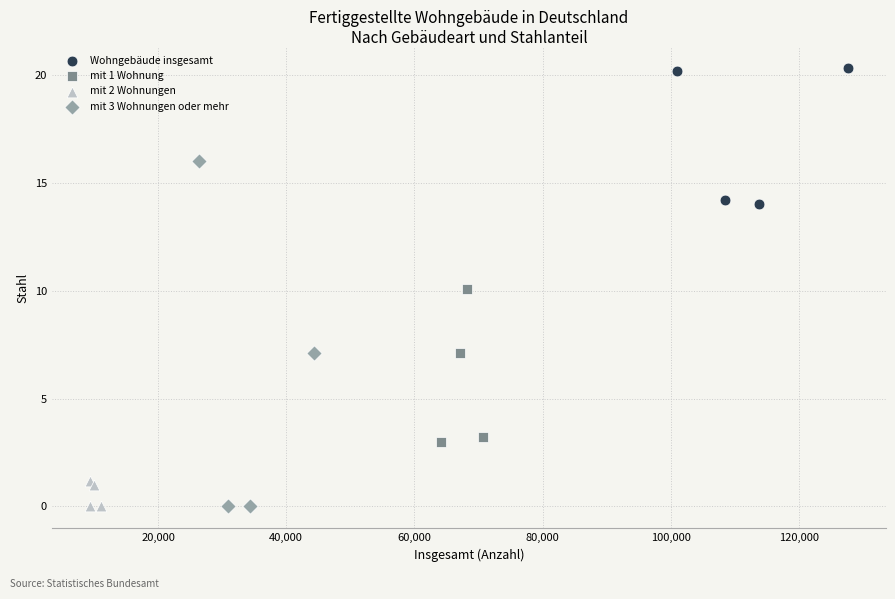

Which series contains the highest Y value?

Wohngebäude insgesamt